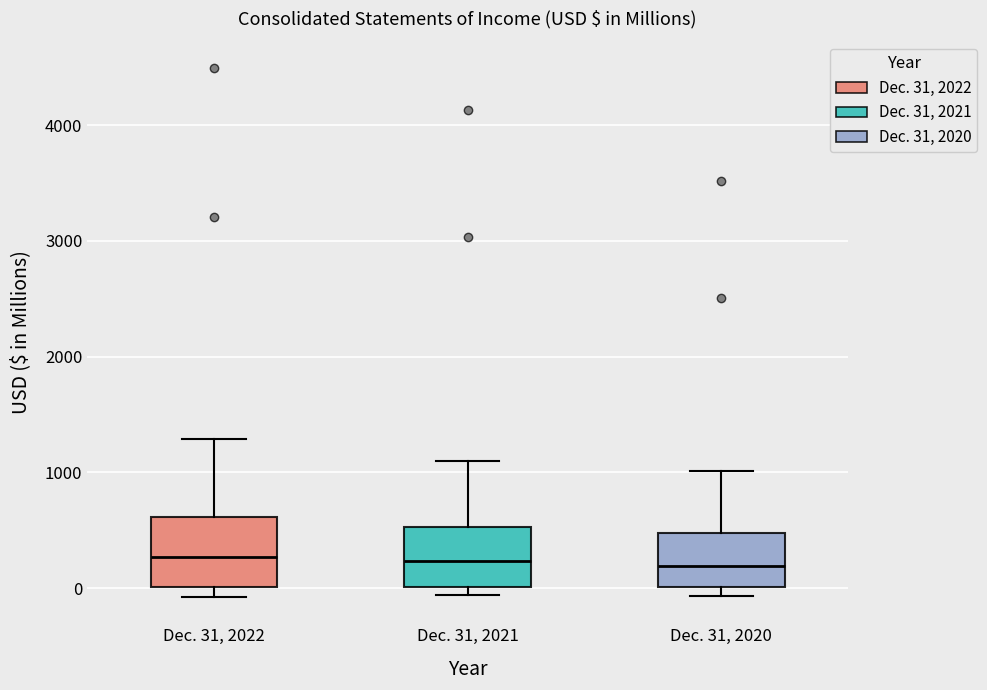

Reading left to right, read every box against the y-axis: the position of its median line, the range the box covers, and the ends of its whiskers. The values are not printed on the chart, so give them approximately, as read against the axis.

Dec. 31, 2022: median 300, box 0 to 600, whiskers -100 to 1300
Dec. 31, 2021: median 200, box 0 to 500, whiskers -100 to 1100
Dec. 31, 2020: median 200, box 0 to 500, whiskers -100 to 1000